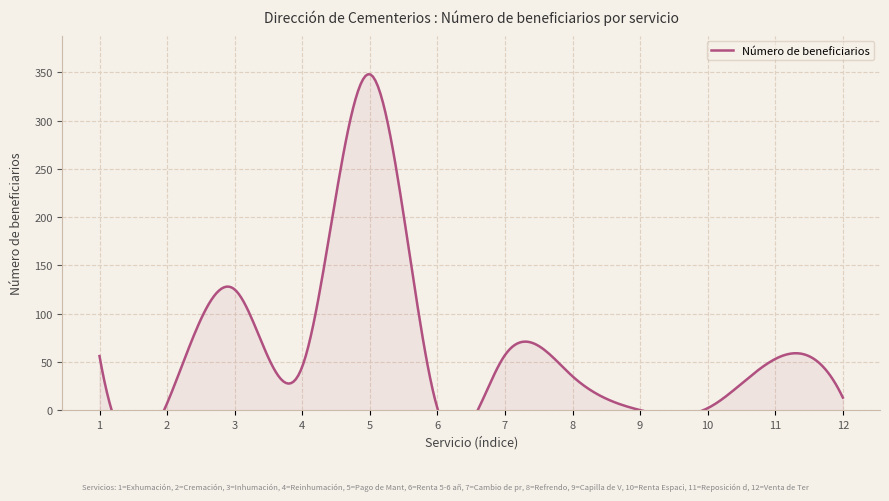

List the labels in order of value, smallest first.

Capilla de Velación, Renta 5-6 años, Renta Espacio Adulto, Cremación, Venta de Terreno, Refrendo, Reinhumación, Reposición de Título, Exhumación, Cambio de propietario, Inhumación, Pago de Mantenimiento